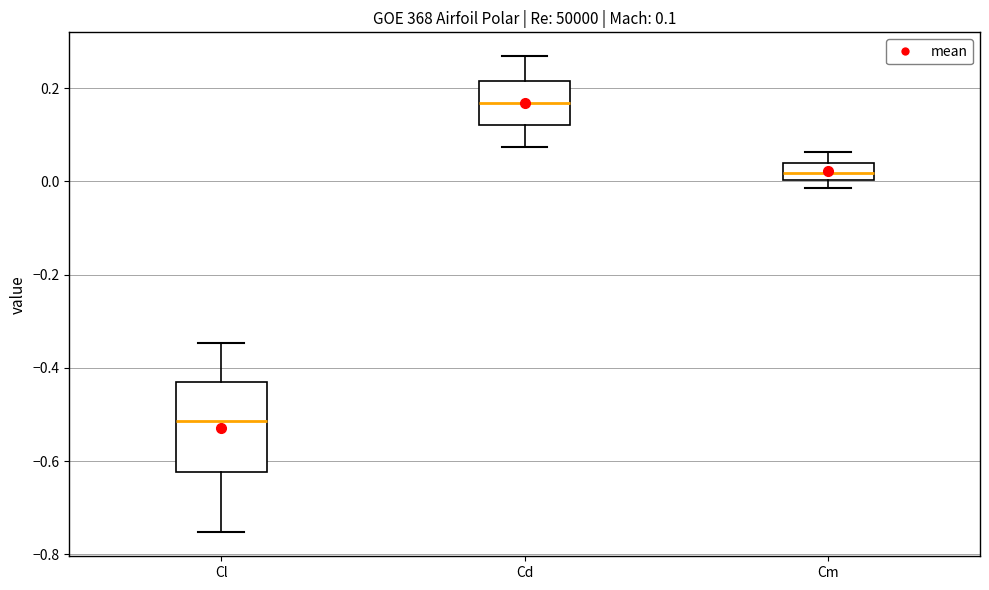

Comparing the boxes themselves (not the whiskers), which one is the tallest?

Cl